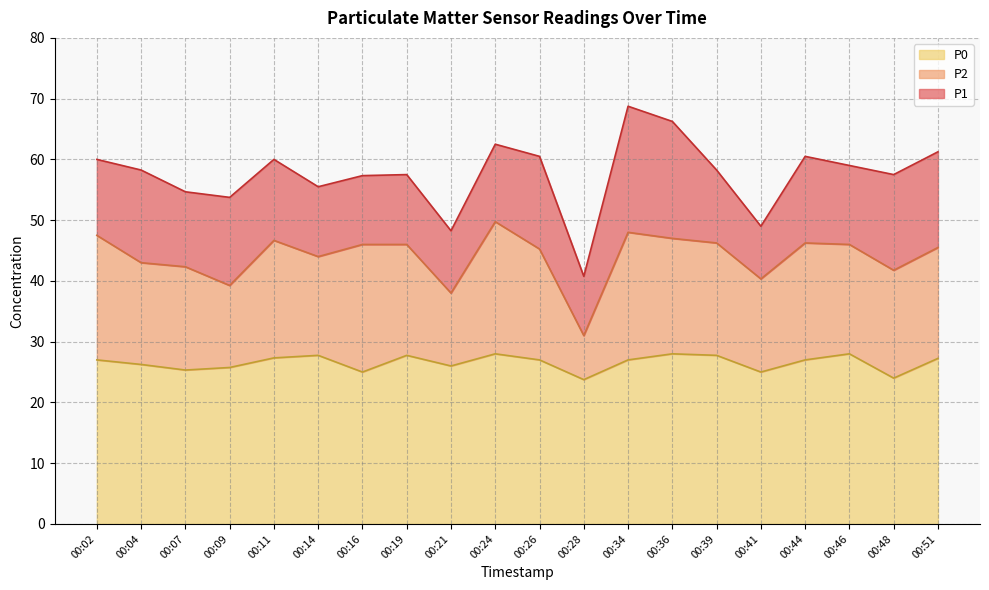

Is it true that P0 equals 24.0 at 00:48?

True